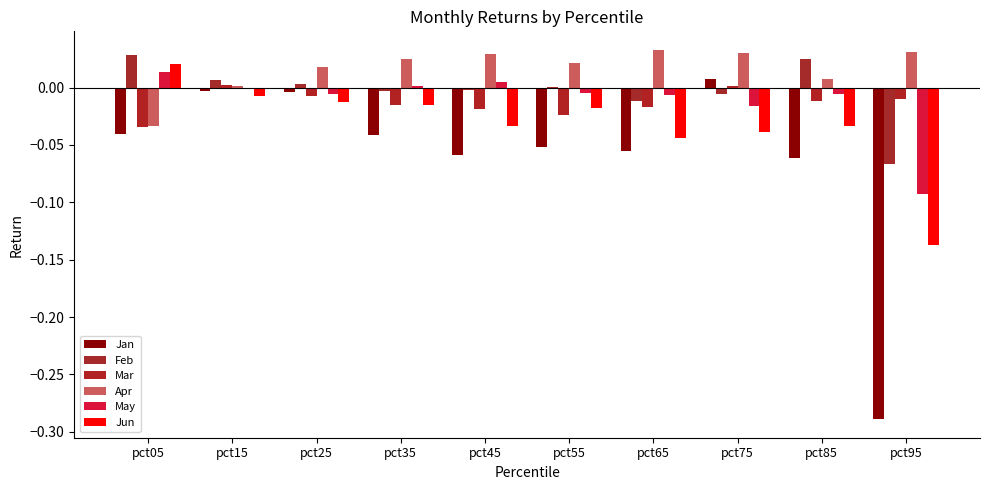

Reading left to right, list all the values displayed in this chart.

Jan: -0.0	-0.0	-0.0	-0.0	-0.1	-0.1	-0.1	0.0	-0.1	-0.3
Feb: 0.0	0.0	0.0	-0.0	-0.0	0.0	-0.0	-0.0	0.0	-0.1
Mar: -0.0	0.0	-0.0	-0.0	-0.0	-0.0	-0.0	0.0	-0.0	-0.0
Apr: -0.0	0.0	0.0	0.0	0.0	0.0	0.0	0.0	0.0	0.0
May: 0.0	-0.0	-0.0	0.0	0.0	-0.0	-0.0	-0.0	-0.0	-0.1
Jun: 0.0	-0.0	-0.0	-0.0	-0.0	-0.0	-0.0	-0.0	-0.0	-0.1